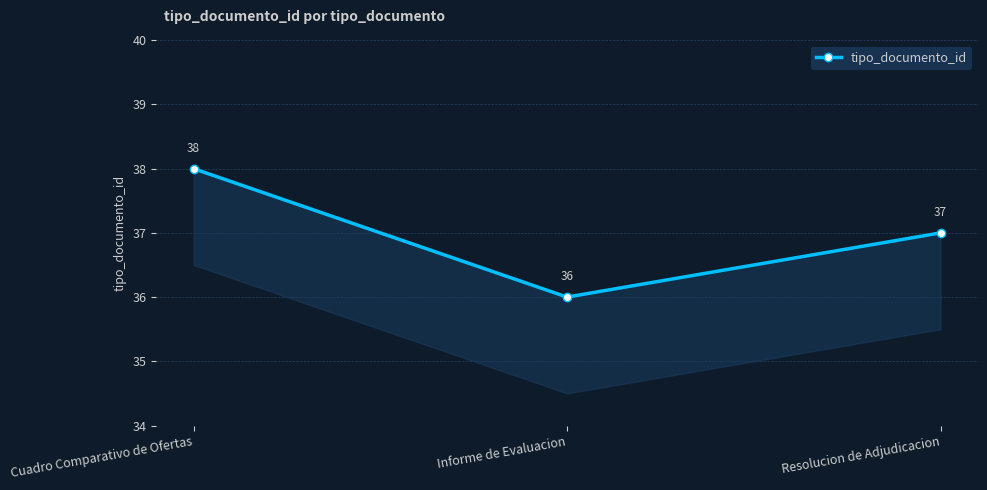

What is the difference between the maximum and minimum values?

2